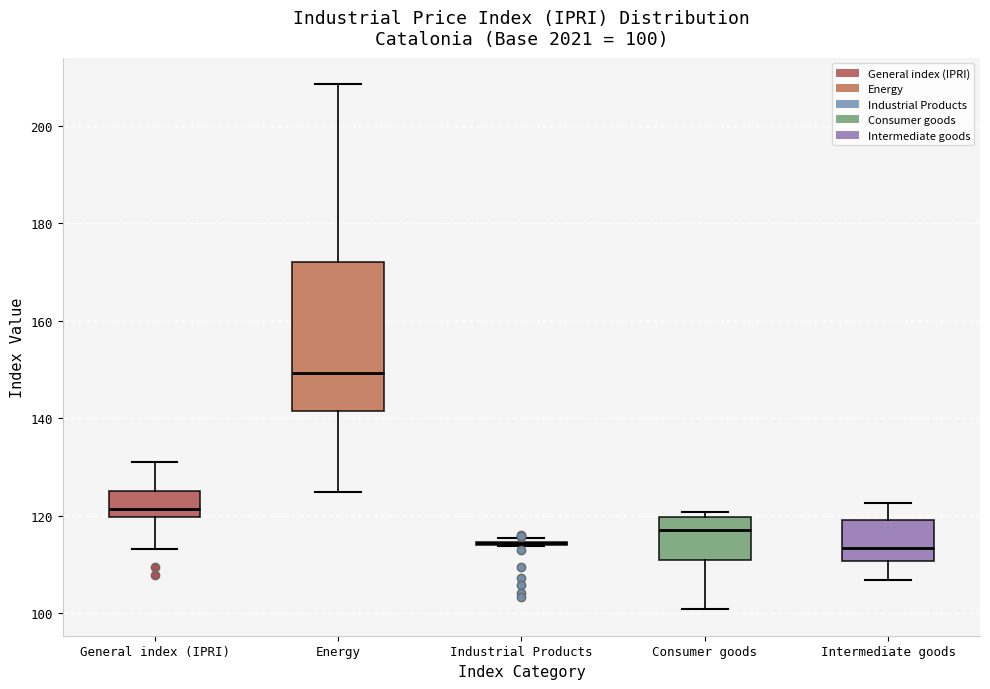

Which box is the tallest, from its lower edge to its upper edge?

Energy